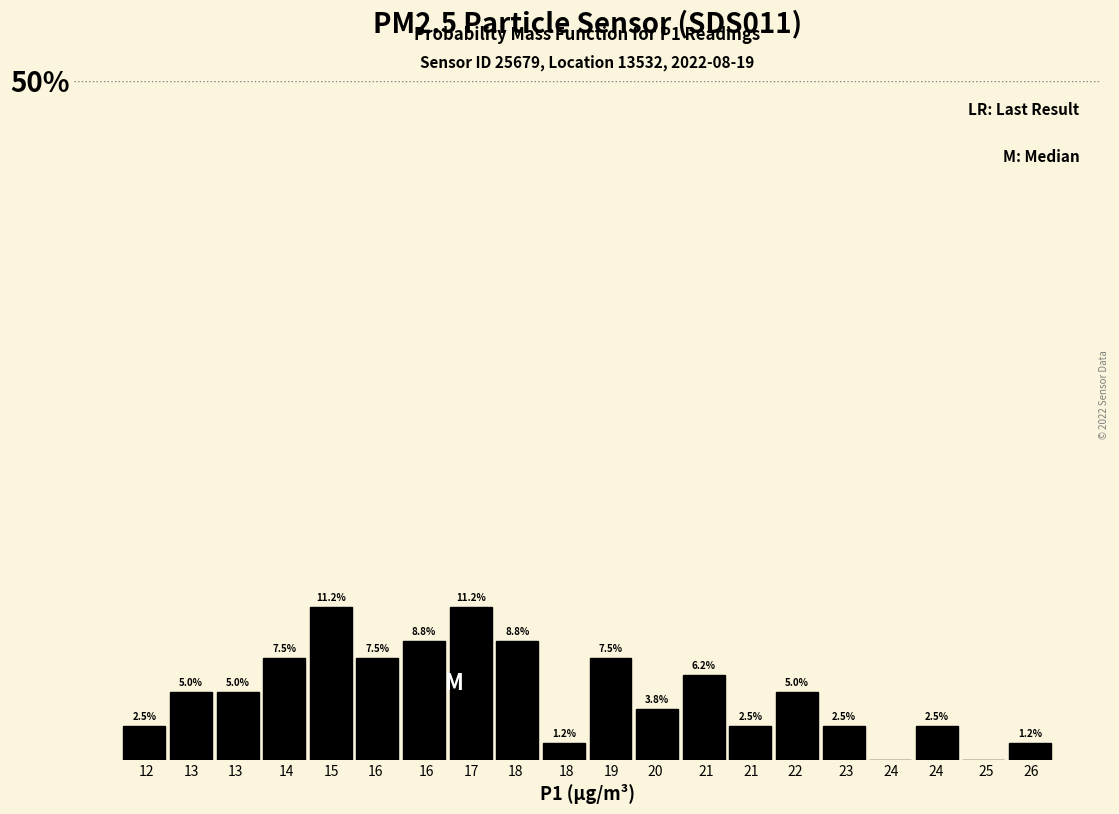

Are the bars horizontal?

No